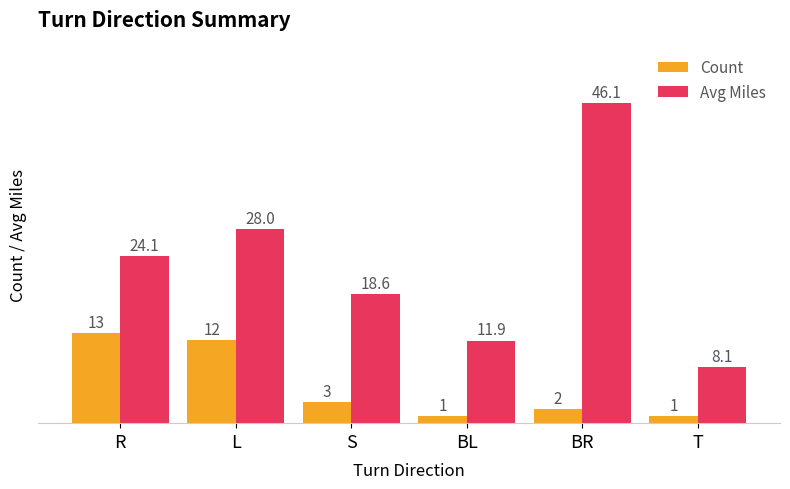

What are all the series names shown in the legend?

Count, Avg Miles